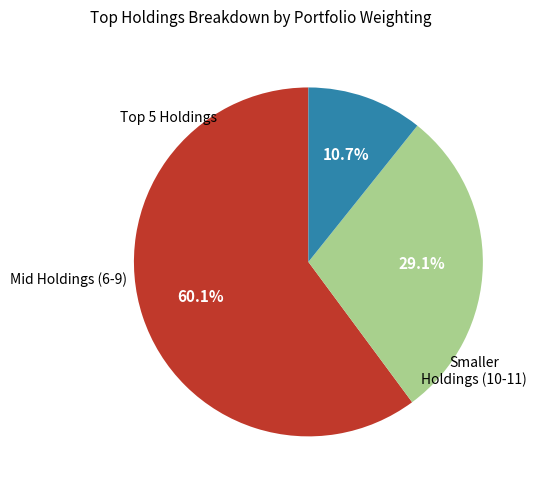

Is there any slice that represents more than half of the pie?

Yes